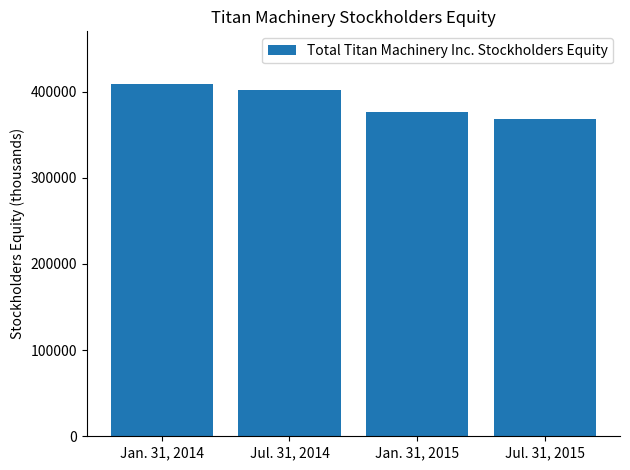

What is the label of the 4th bar from the left?

Jul. 31, 2015